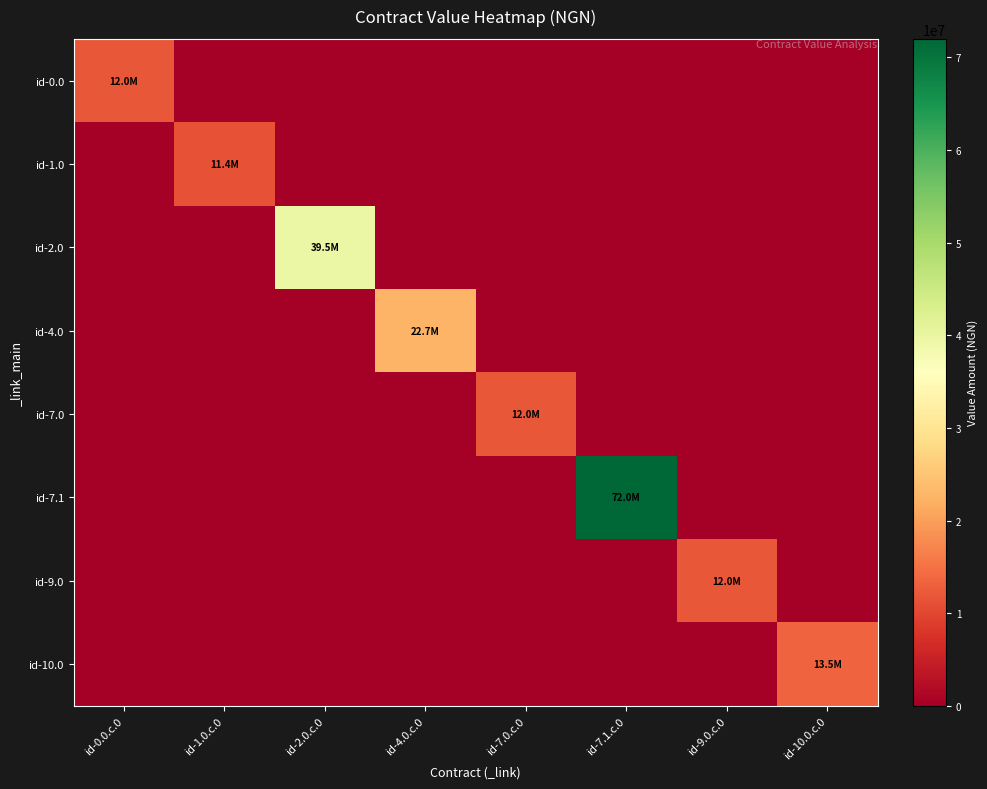

Reading left to right, extract all data points from this chart.

id-0.0: id-0.0.c.0=12000000	id-1.0.c.0=0	id-2.0.c.0=0	id-4.0.c.0=0	id-7.0.c.0=0	id-7.1.c.0=0	id-9.0.c.0=0	id-10.0.c.0=0
id-1.0: id-0.0.c.0=0	id-1.0.c.0=11400000	id-2.0.c.0=0	id-4.0.c.0=0	id-7.0.c.0=0	id-7.1.c.0=0	id-9.0.c.0=0	id-10.0.c.0=0
id-2.0: id-0.0.c.0=0	id-1.0.c.0=0	id-2.0.c.0=39503160	id-4.0.c.0=0	id-7.0.c.0=0	id-7.1.c.0=0	id-9.0.c.0=0	id-10.0.c.0=0
id-4.0: id-0.0.c.0=0	id-1.0.c.0=0	id-2.0.c.0=0	id-4.0.c.0=22713600	id-7.0.c.0=0	id-7.1.c.0=0	id-9.0.c.0=0	id-10.0.c.0=0
id-7.0: id-0.0.c.0=0	id-1.0.c.0=0	id-2.0.c.0=0	id-4.0.c.0=0	id-7.0.c.0=12000000	id-7.1.c.0=0	id-9.0.c.0=0	id-10.0.c.0=0
id-7.1: id-0.0.c.0=0	id-1.0.c.0=0	id-2.0.c.0=0	id-4.0.c.0=0	id-7.0.c.0=0	id-7.1.c.0=72000060	id-9.0.c.0=0	id-10.0.c.0=0
id-9.0: id-0.0.c.0=0	id-1.0.c.0=0	id-2.0.c.0=0	id-4.0.c.0=0	id-7.0.c.0=0	id-7.1.c.0=0	id-9.0.c.0=12000000	id-10.0.c.0=0
id-10.0: id-0.0.c.0=0	id-1.0.c.0=0	id-2.0.c.0=0	id-4.0.c.0=0	id-7.0.c.0=0	id-7.1.c.0=0	id-9.0.c.0=0	id-10.0.c.0=13500000